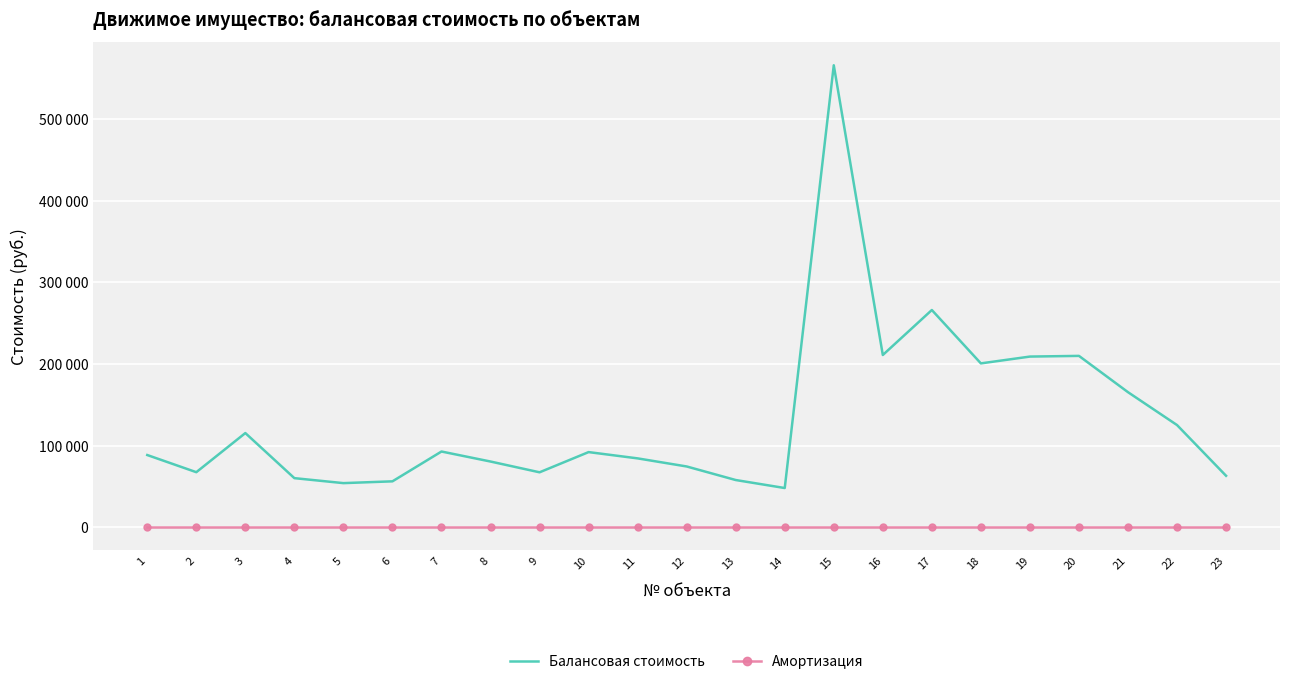

Which series changed the most between 16 and 17?

Балансовая стоимость